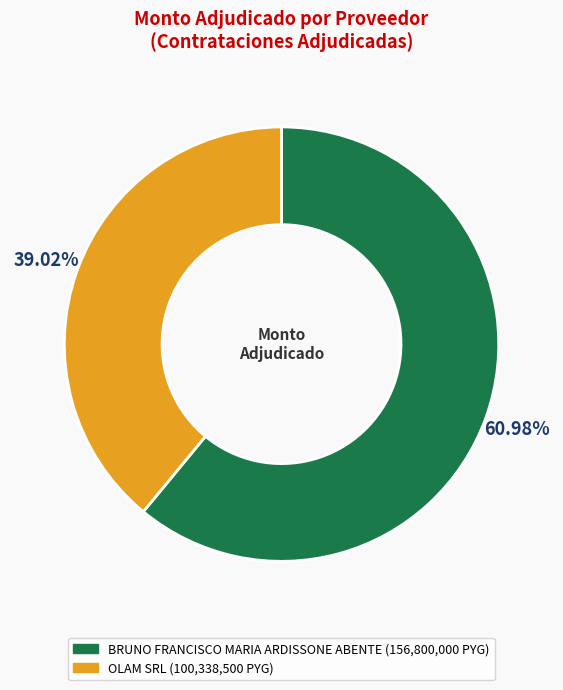

To the nearest percent, what is the combined percentage of OLAM SRL and BRUNO FRANCISCO MARIA ARDISSONE ABENTE?

100%